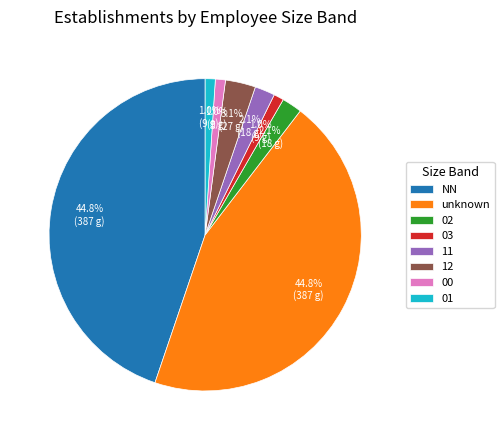

What is the ratio of the value at 00 to the value at 03?

1.0